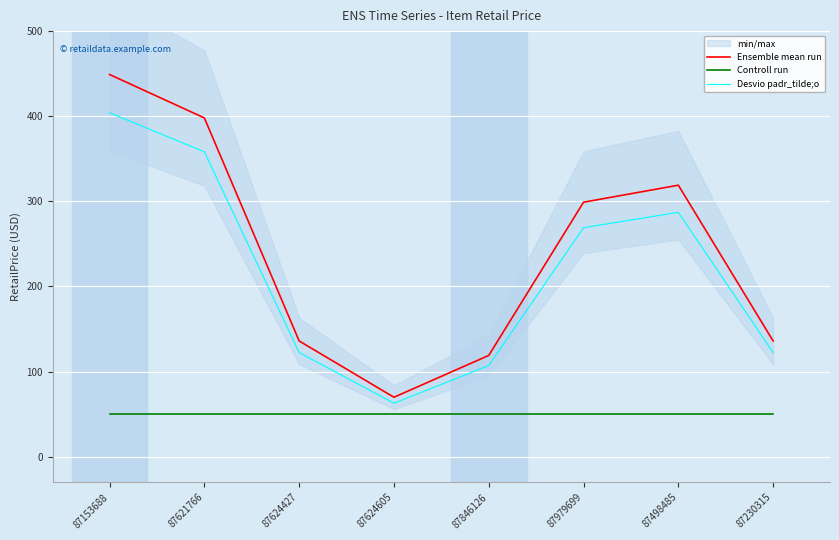

What is the maximum value for Desvio padr_tilde;o?

404.1